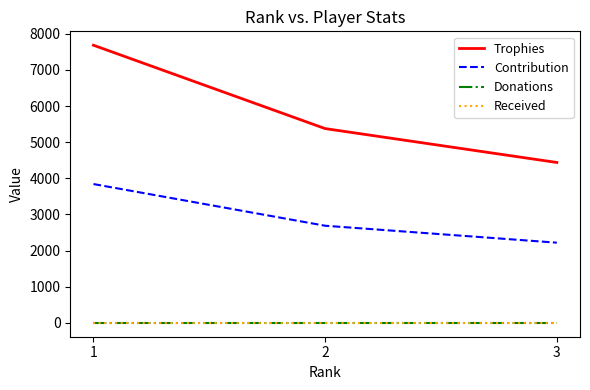

How many lines are shown in the chart?

4